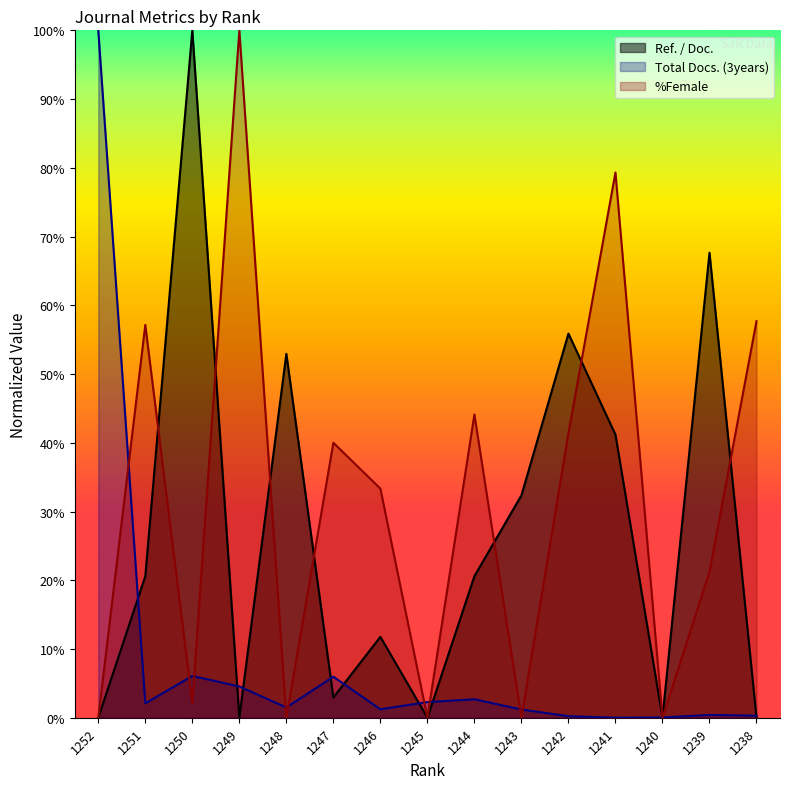

Reading right to left, extract all data points from this chart.

Ref. / Doc.: 0.0	67.6	0.0	41.2	55.9	32.4	20.6	0.0	11.8	2.9	52.9	0.0	100.0	20.6	0.0
Total Docs. (3years): 0.3	0.4	0.0	0.0	0.2	1.2	2.7	2.3	1.2	6.0	1.5	4.5	6.1	2.1	100.0
%Female: 57.7	21.2	0.0	79.3	41.4	0.0	44.1	0.0	33.3	40.0	0.0	100.0	2.1	57.1	0.0